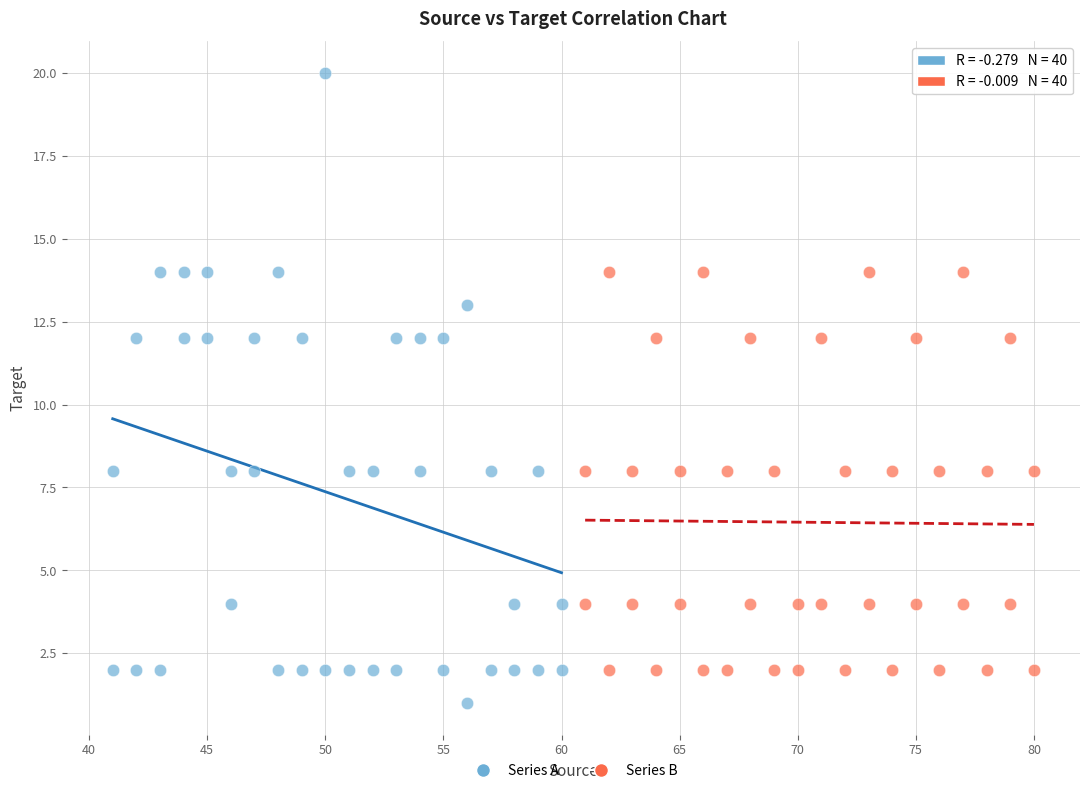

Which series reaches the maximum Y coordinate?

Series A